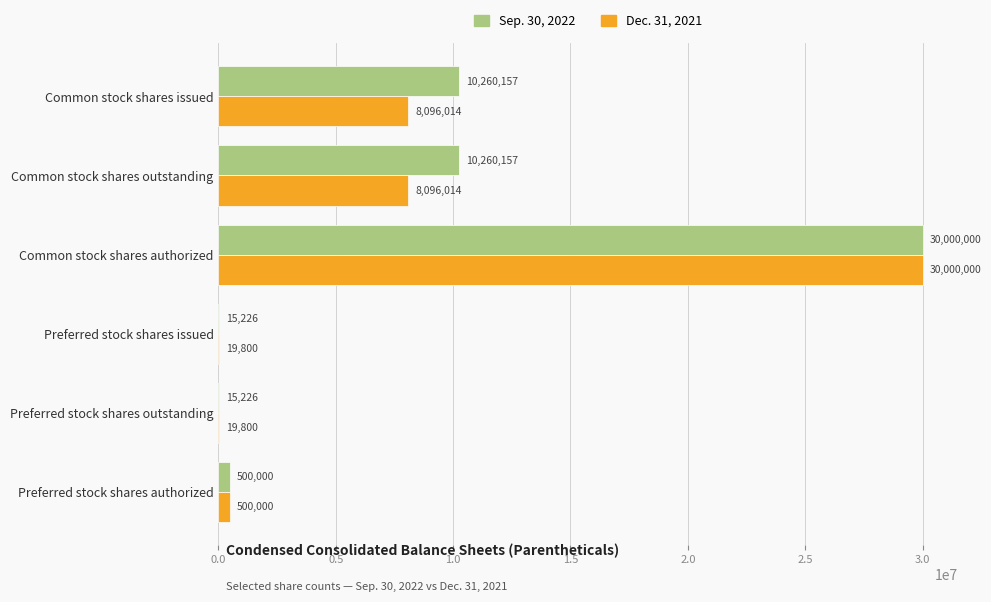

The value of Dec. 31, 2021 at Common stock shares issued is 8096014. True or false?

True